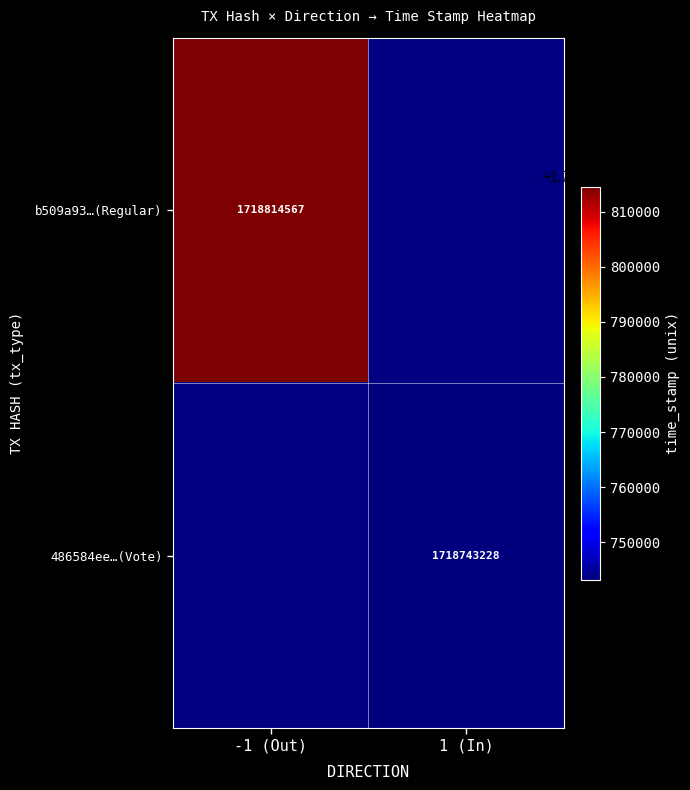

The value of 486584ee…(Vote) at 1 (In) is 1718743228. True or false?

True